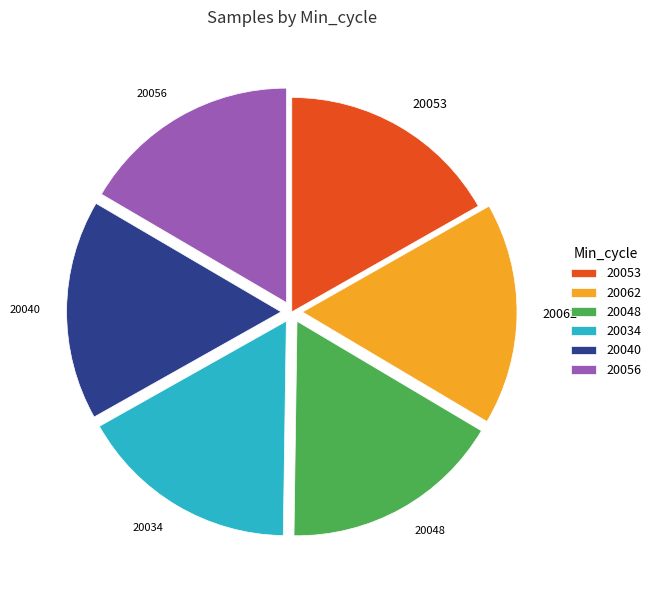

True or false: 20040 accounts for 11% of the total.

False